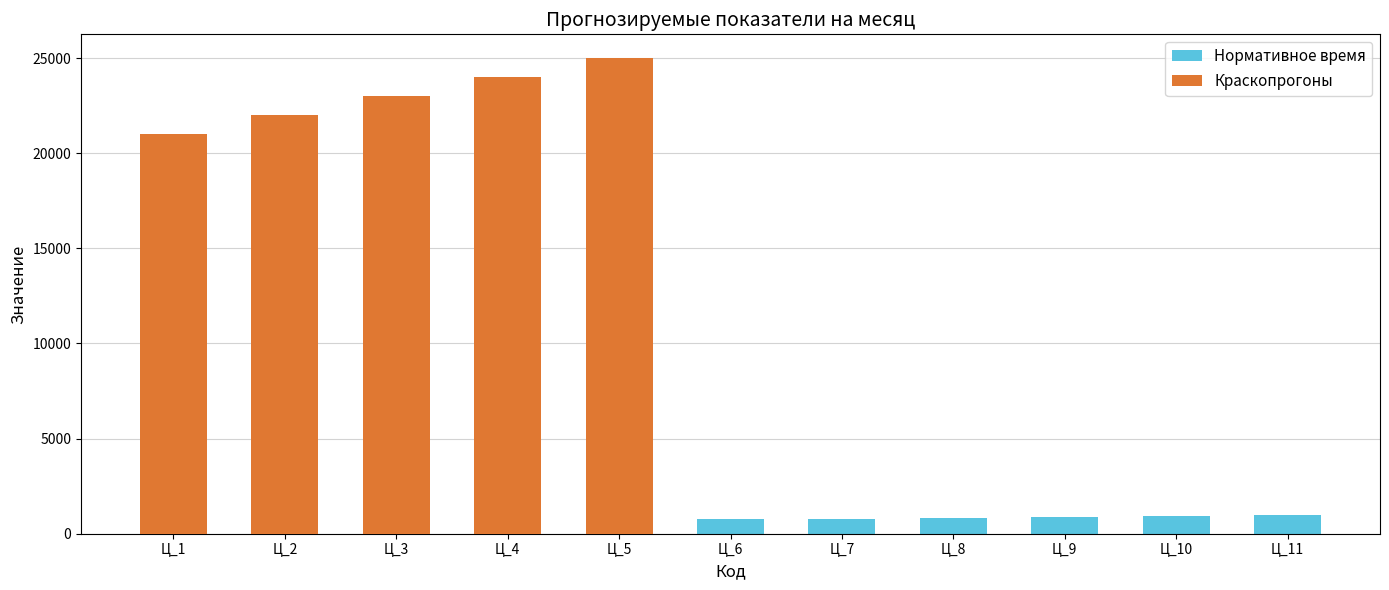

What value does the Краскопрогоны series have at Ц_3?

23000